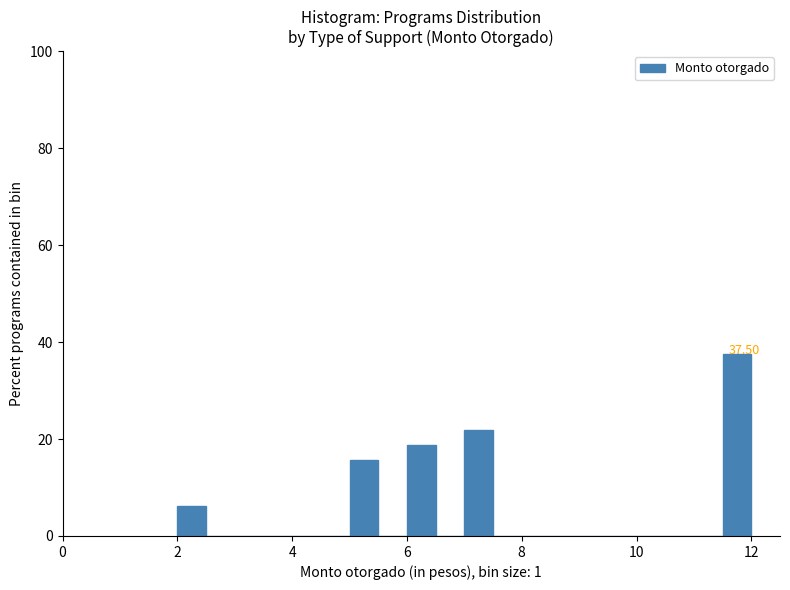

Read against the x-axis, roughly where is the centre of the tallest bar?

11.8